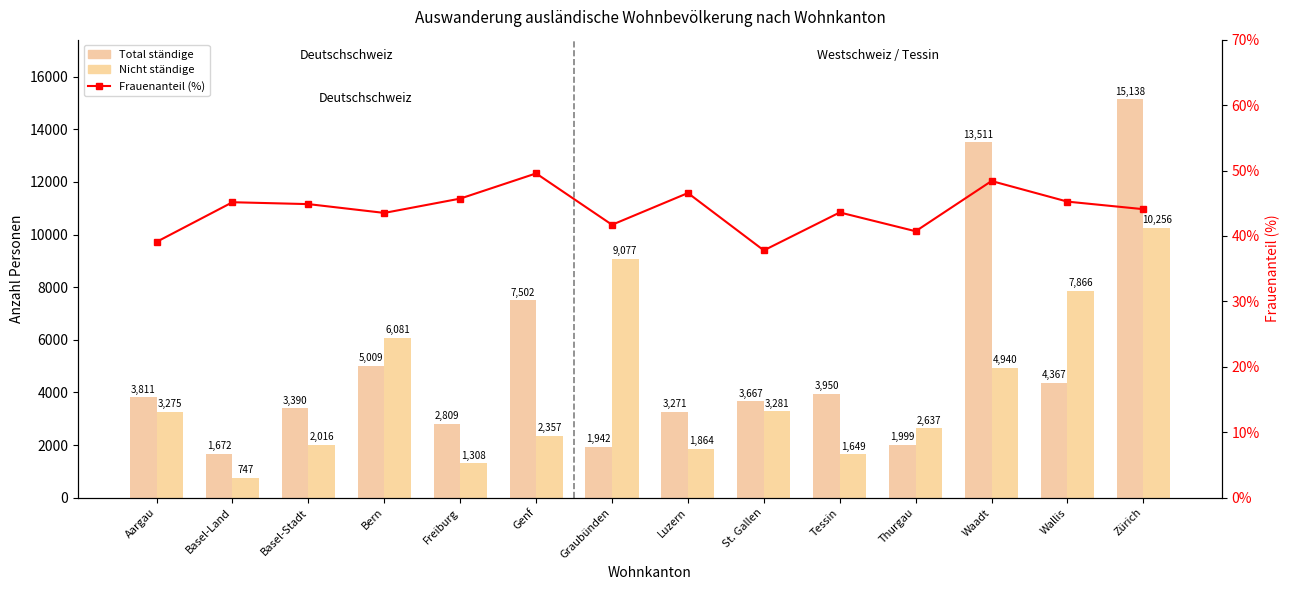

At Luzern, list the series in order from smallest to largest.

Frauenanteil (%), Nicht ständige, Total ständige